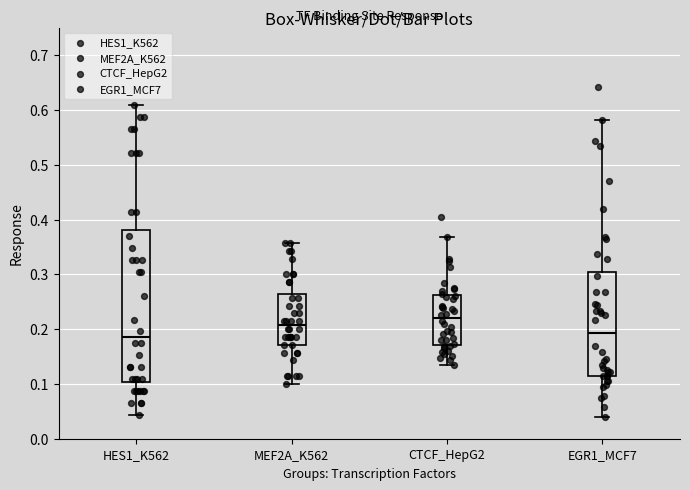

Comparing the boxes themselves (not the whiskers), which one is the tallest?

HES1_K562